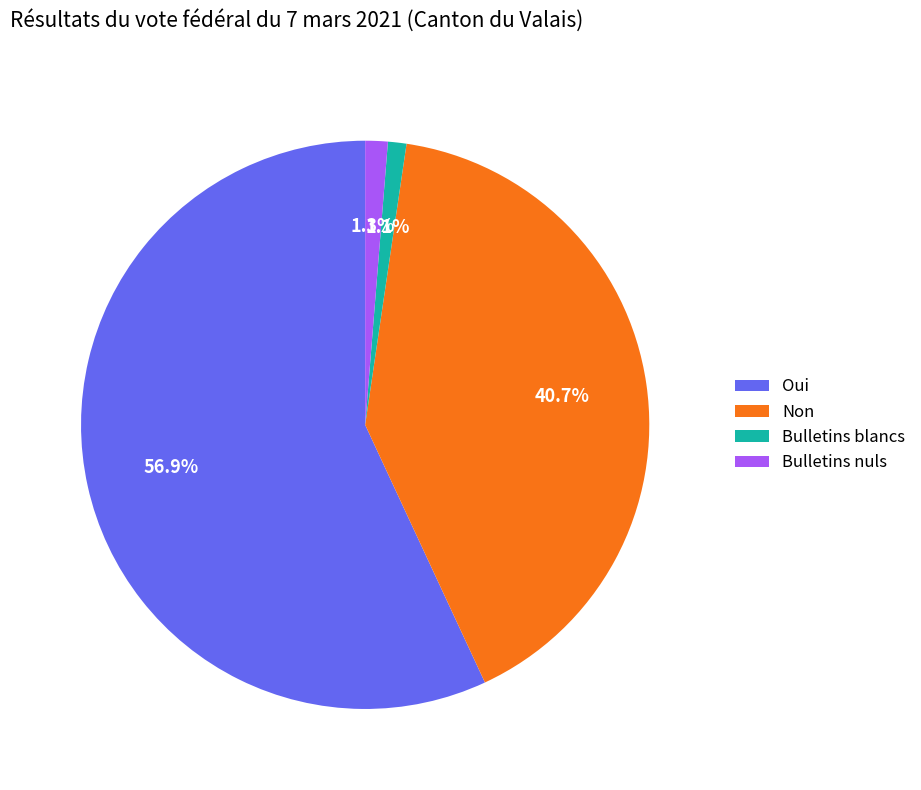

What is the majority slice?

Oui